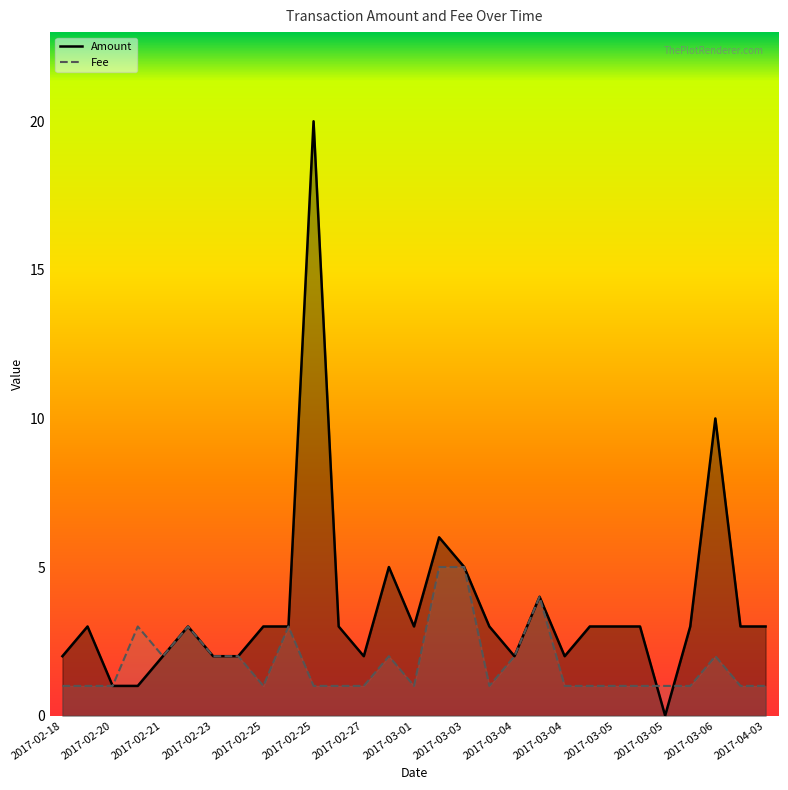

List the series in order of their overall mean, lowest first.

Fee, Amount